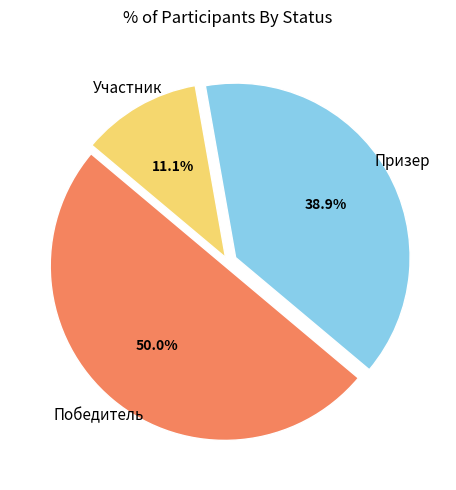

Which category has the biggest portion of the pie?

Победитель